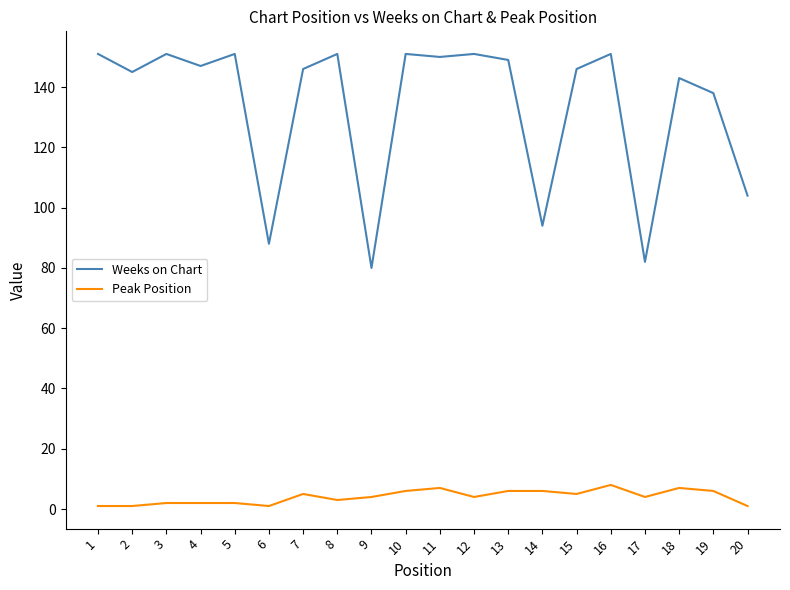

True or false: Peak Position and Weeks on Chart intersect in this chart.

False